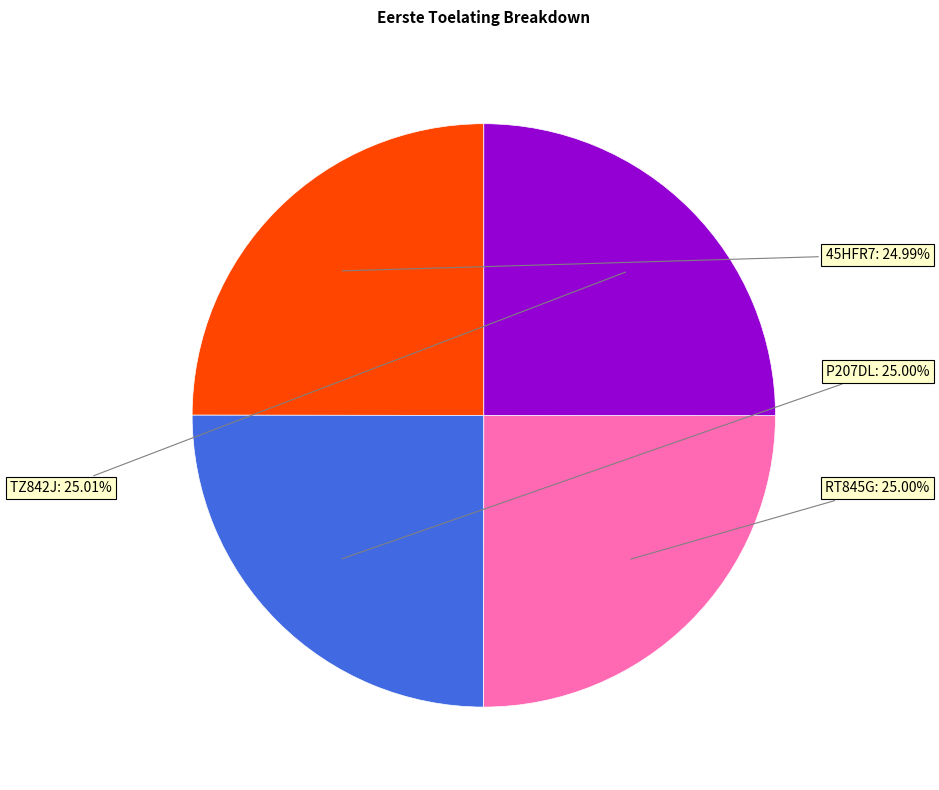

Does any single category account for the majority?

No